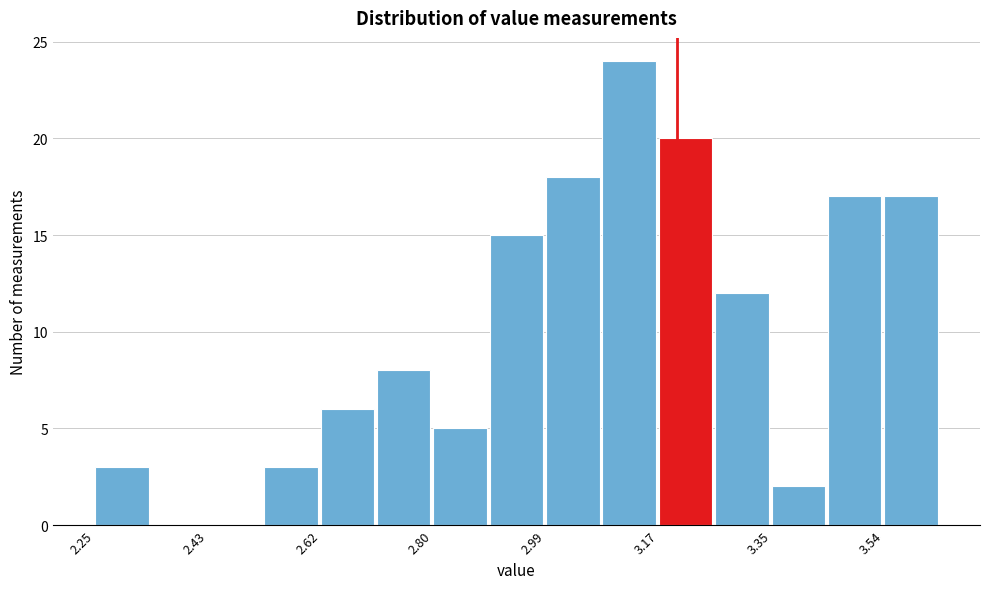

Reading left to right, list every bar in this chart as the range it spans on the x-axis followed by its height. Neither the bar edges nor the heights are printed on the chart, so give them approximately, as read against the axes.

2.250 to 2.342: 3
2.342 to 2.434: 0
2.434 to 2.526: 0
2.526 to 2.618: 3
2.618 to 2.710: 6
2.710 to 2.802: 8
2.802 to 2.894: 5
2.894 to 2.986: 15
2.986 to 3.078: 18
3.078 to 3.170: 24
3.170 to 3.262: 20
3.262 to 3.354: 12
3.354 to 3.446: 2
3.446 to 3.538: 17
3.538 to 3.630: 17